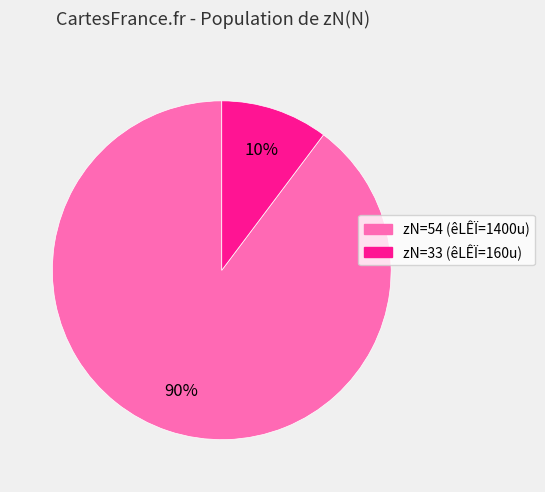

How many slices are in this pie chart?

2